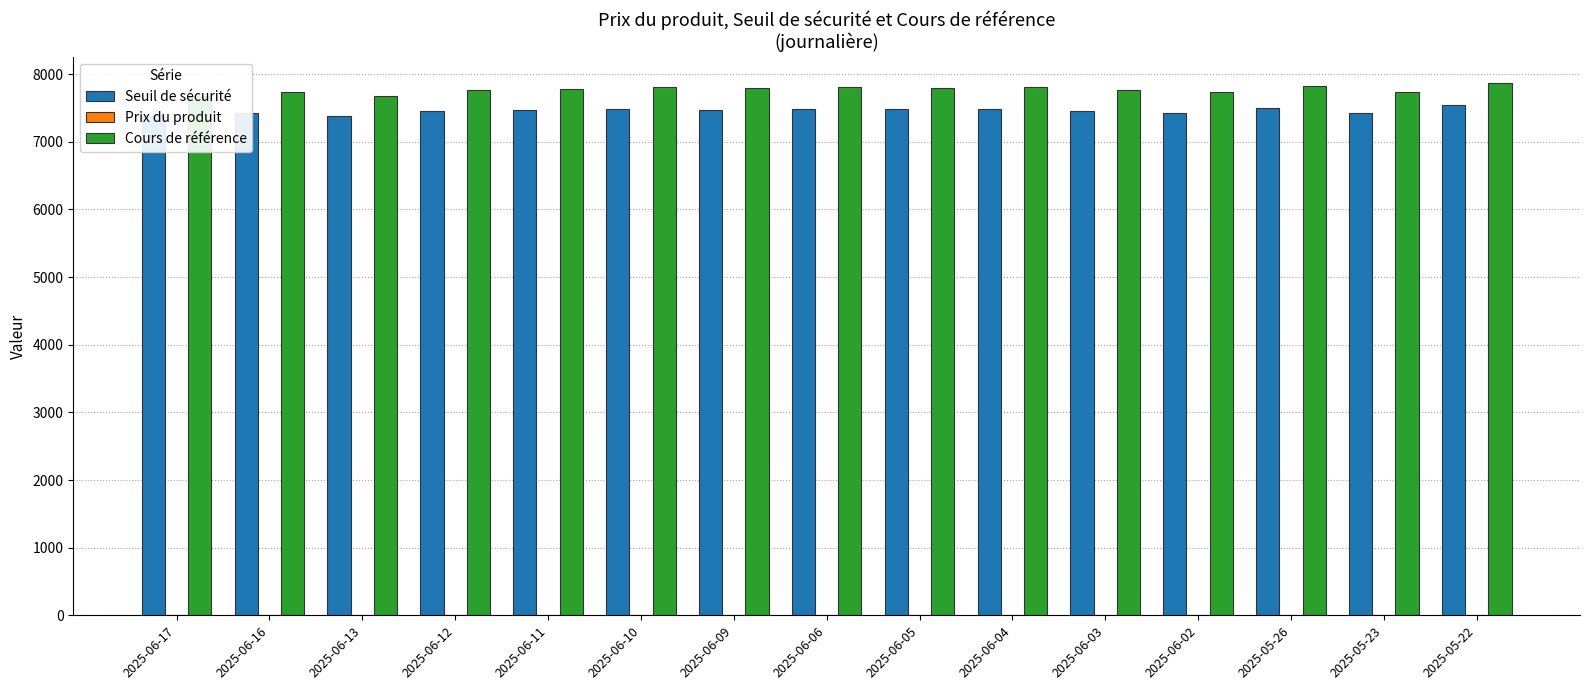

How many bars are there in total?

45